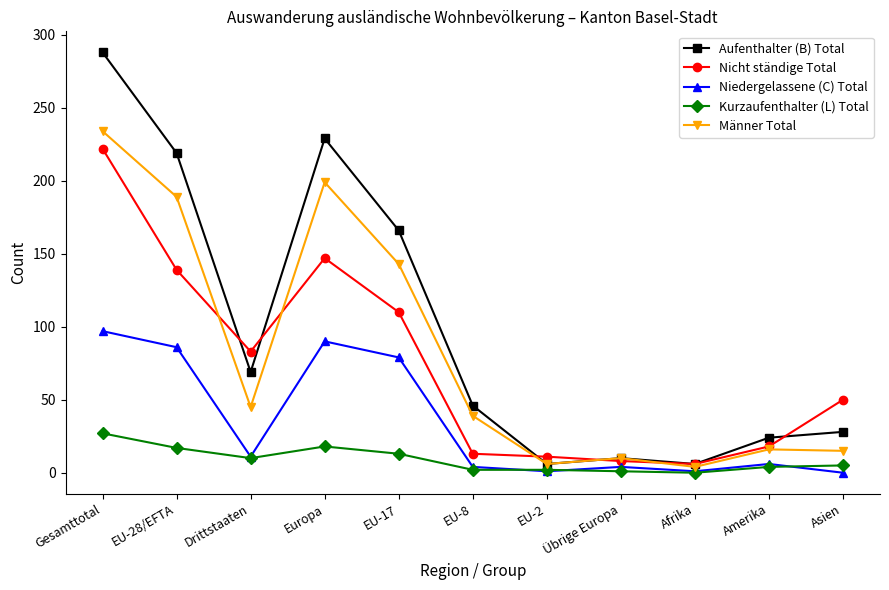

Which category has the highest value in the Kurzaufenthalter (L) Total series?

Gesamttotal